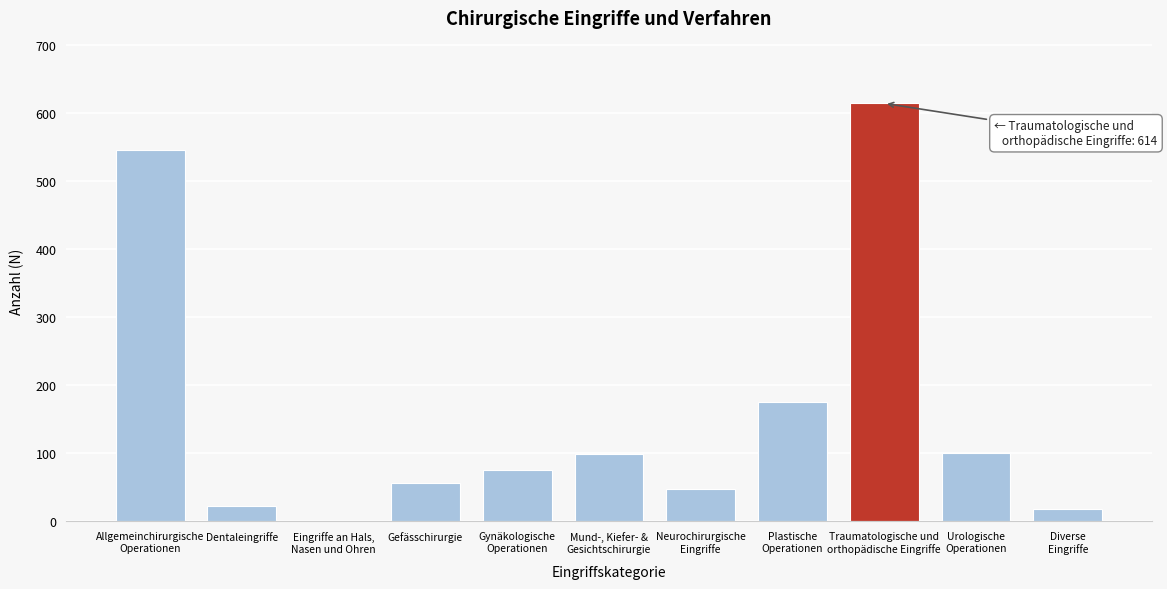

What is the greatest value displayed?

614